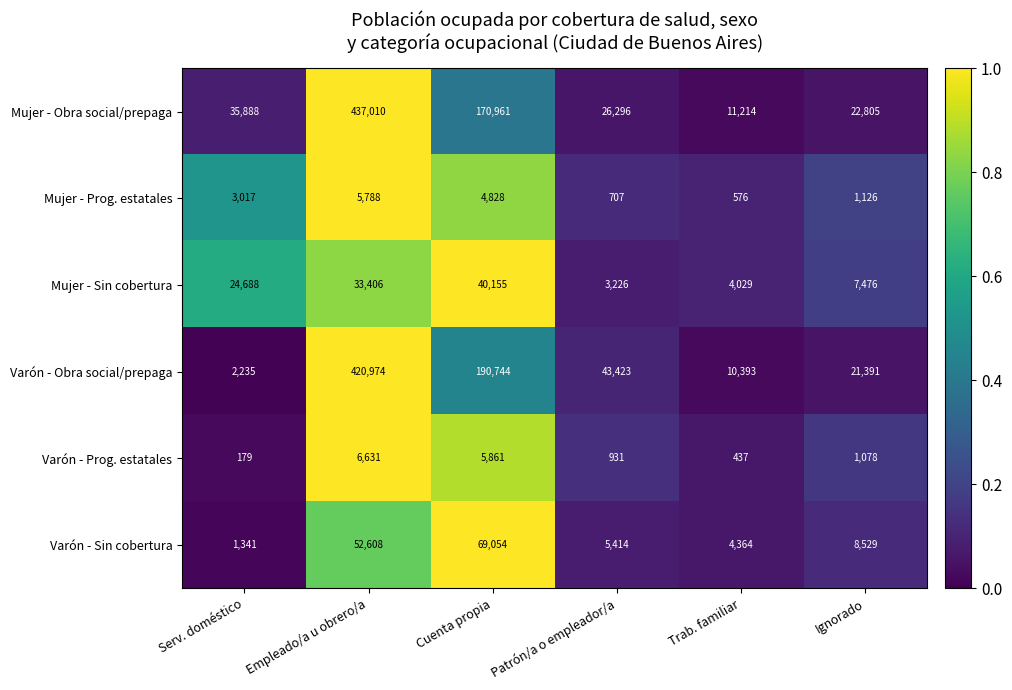

What is the difference between the second highest and minimum values in the Varón - Prog. estatales series?

5682